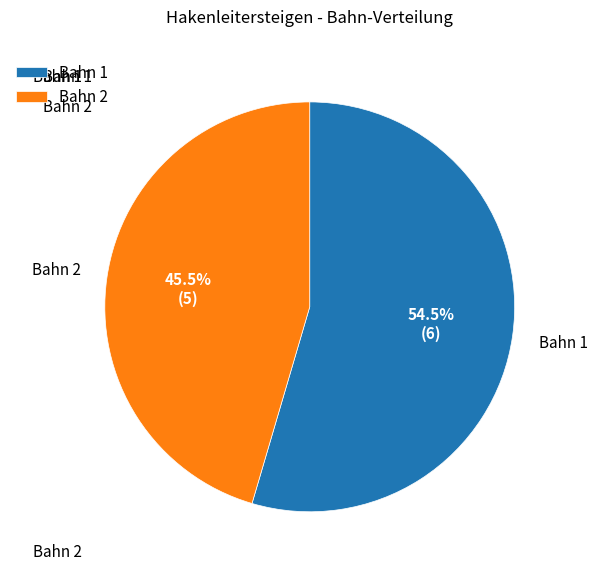

Rank the categories by value from lowest to highest.

Bahn 2, Bahn 1